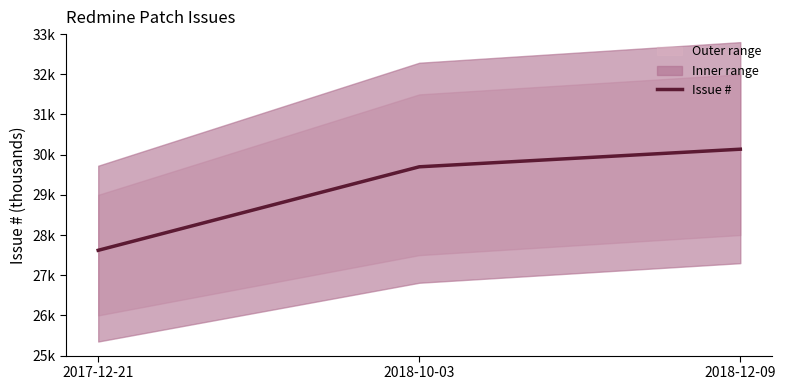

What position from the right is 2017-12-21?

3